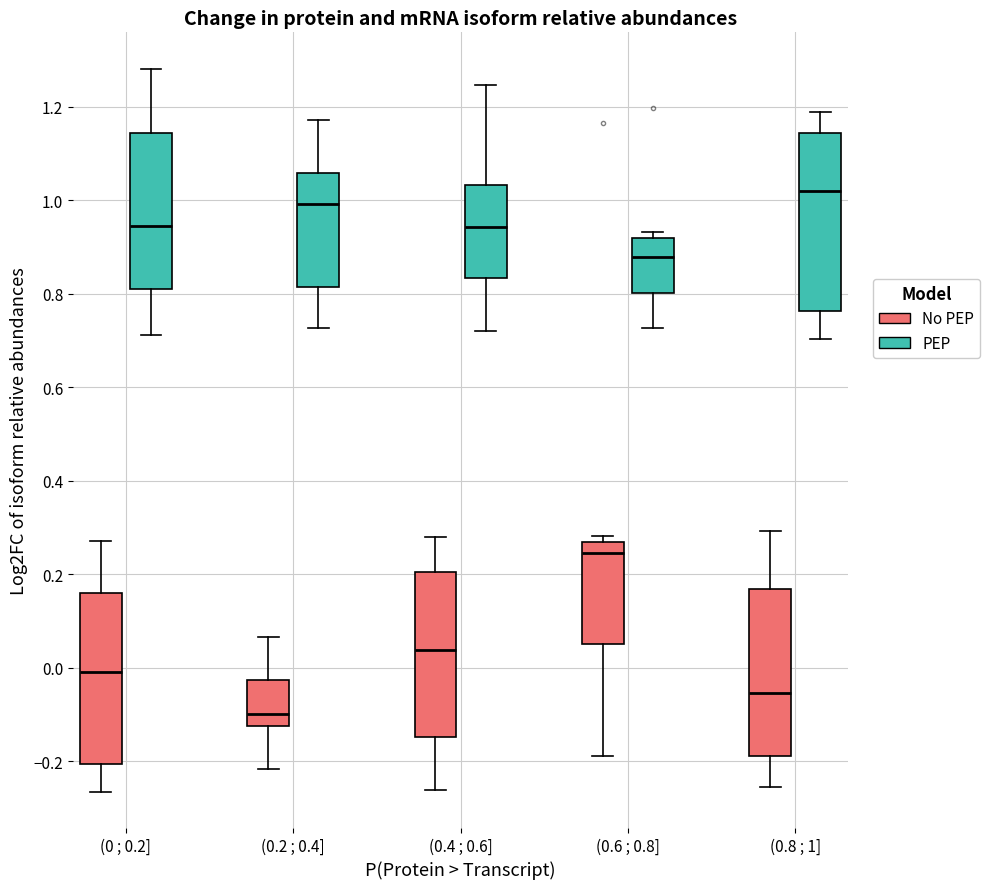

Which box's median line is the lowest?

(0.2 ; 0.4] (No PEP)